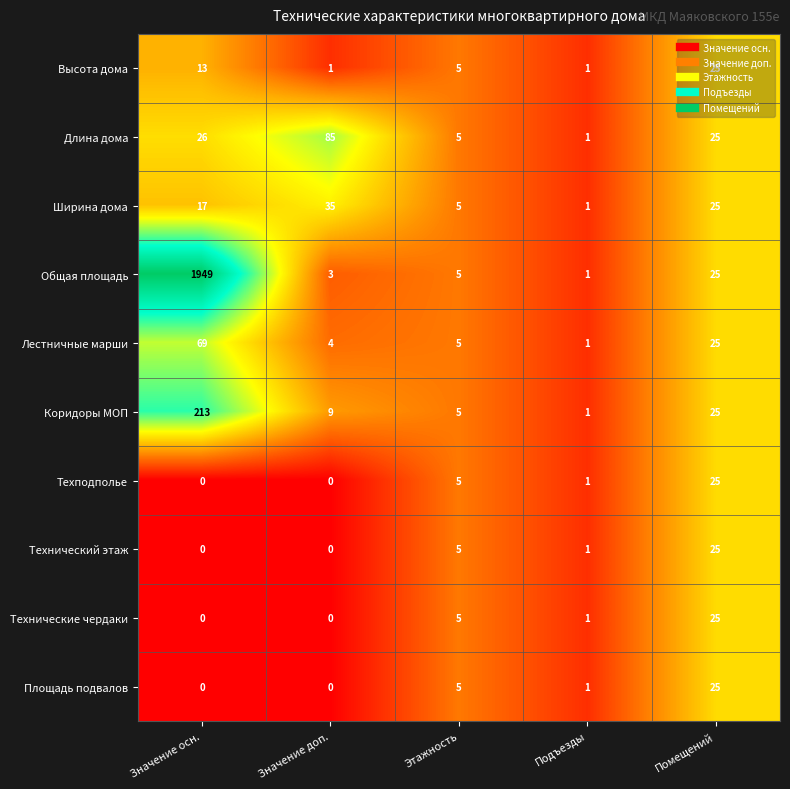

Rank the categories by Коридоры МОП value from lowest to highest.

Подъезды, Этажность, Значение доп., Помещений, Значение осн.